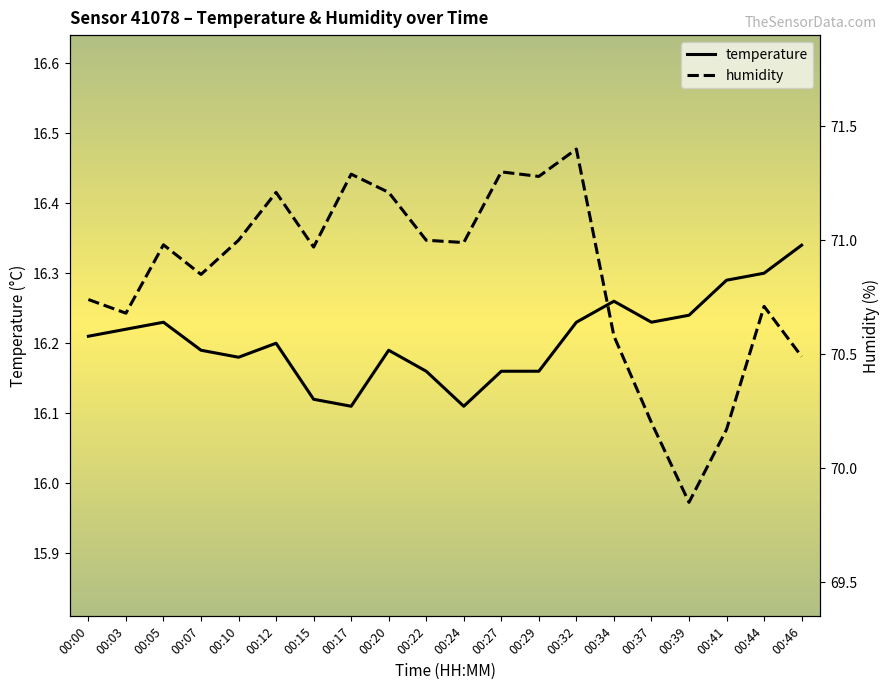

True or false: humidity has more than 0 points higher than both neighbors.

True